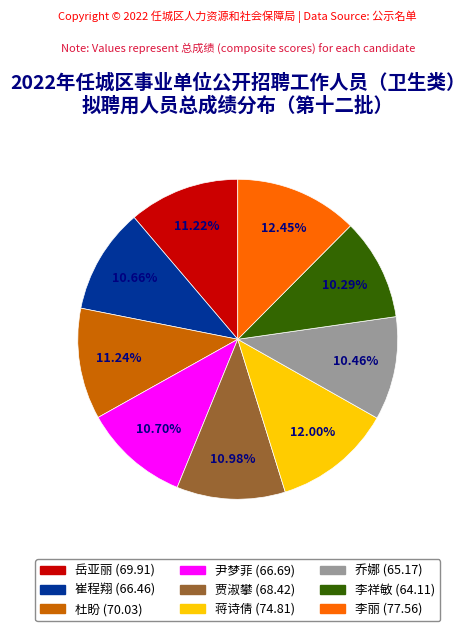

To the nearest percent, what portion does 李丽 represent?

12%